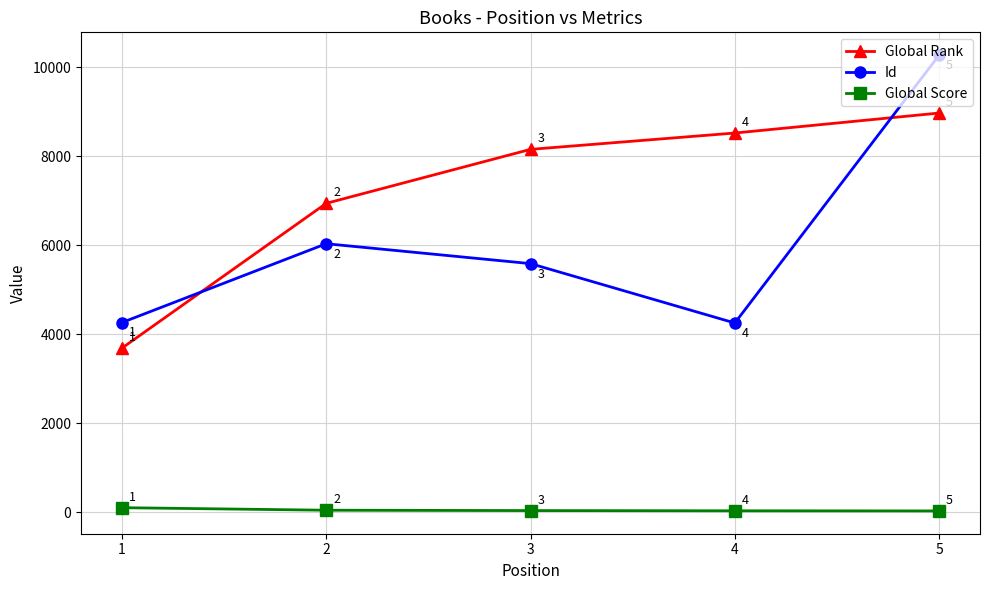

What is the smallest value displayed?

32